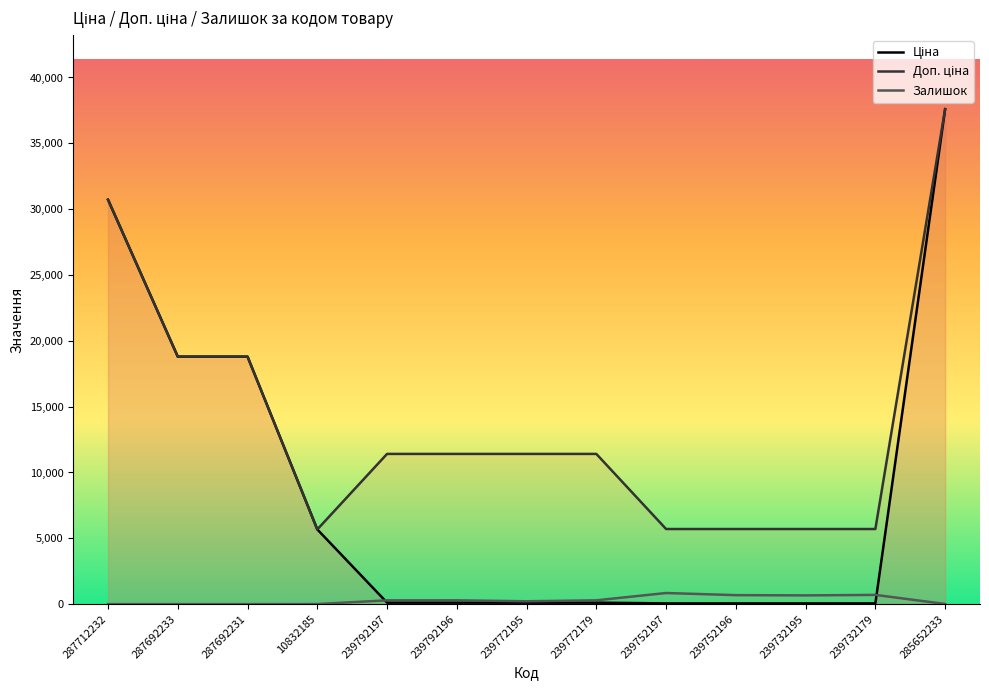

What are all the series names shown in the legend?

Ціна, Доп. ціна, Залишок